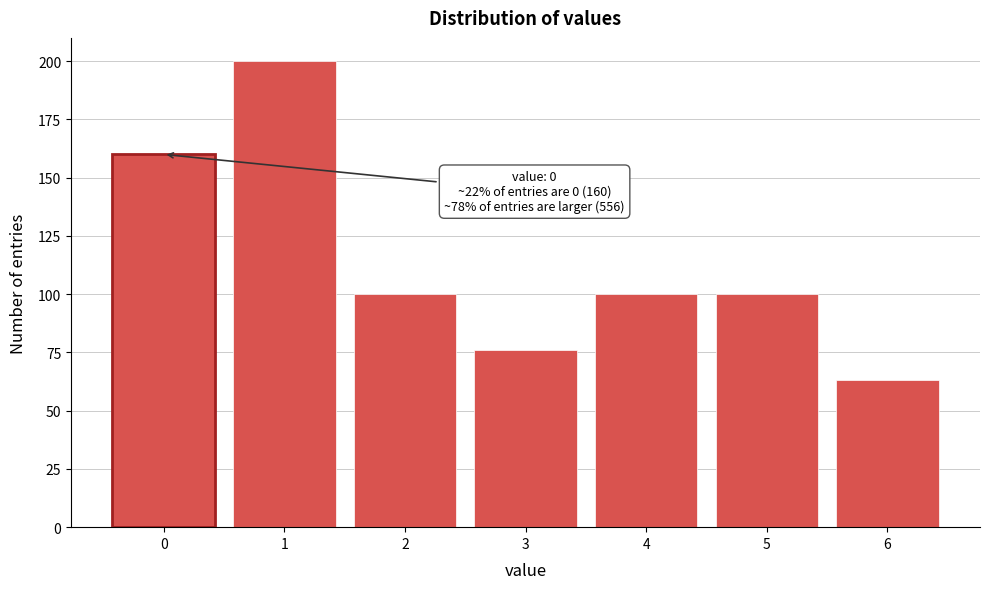

Reading left to right, list all the values displayed in this chart.

160	200	100	76	100	100	63